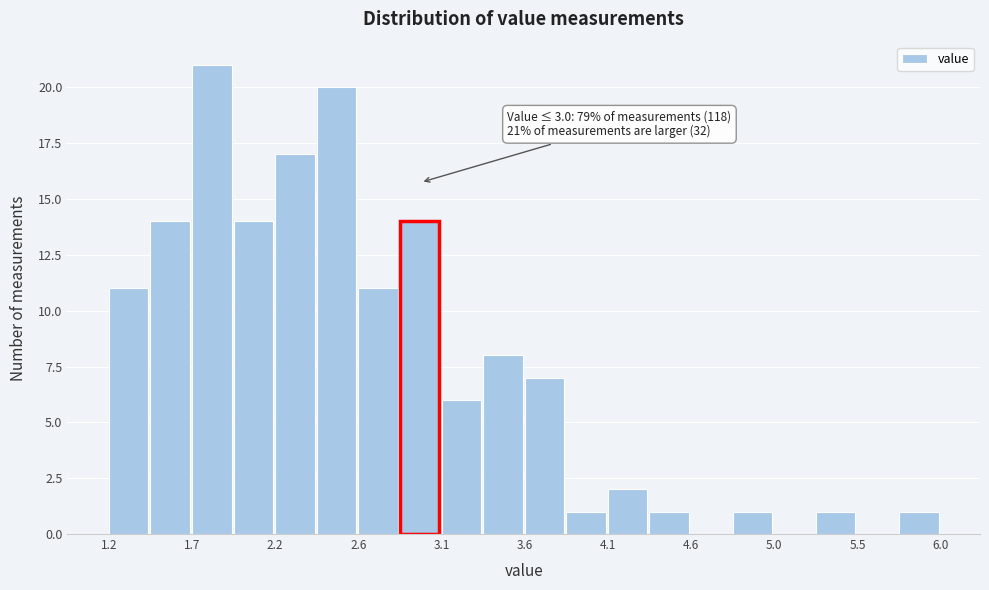

Which range on the x-axis has the tallest bar?

1.68 to 1.92